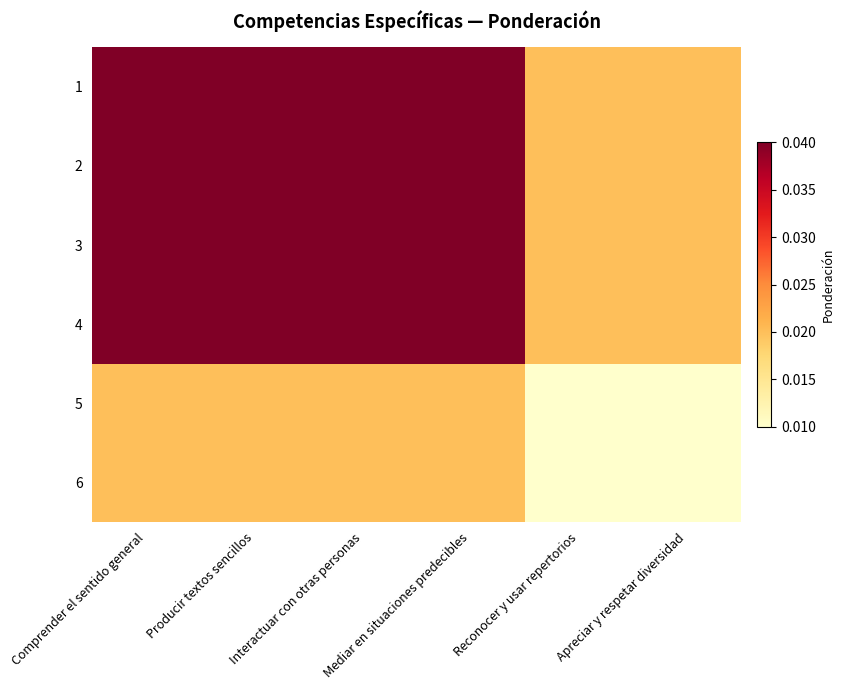

What is the total value across all series at Comprender el sentido general?

0.2